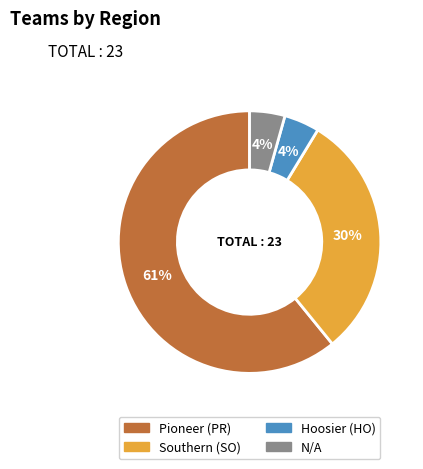

What is the ratio of the value at N/A to the value at Hoosier (HO)?

1.0